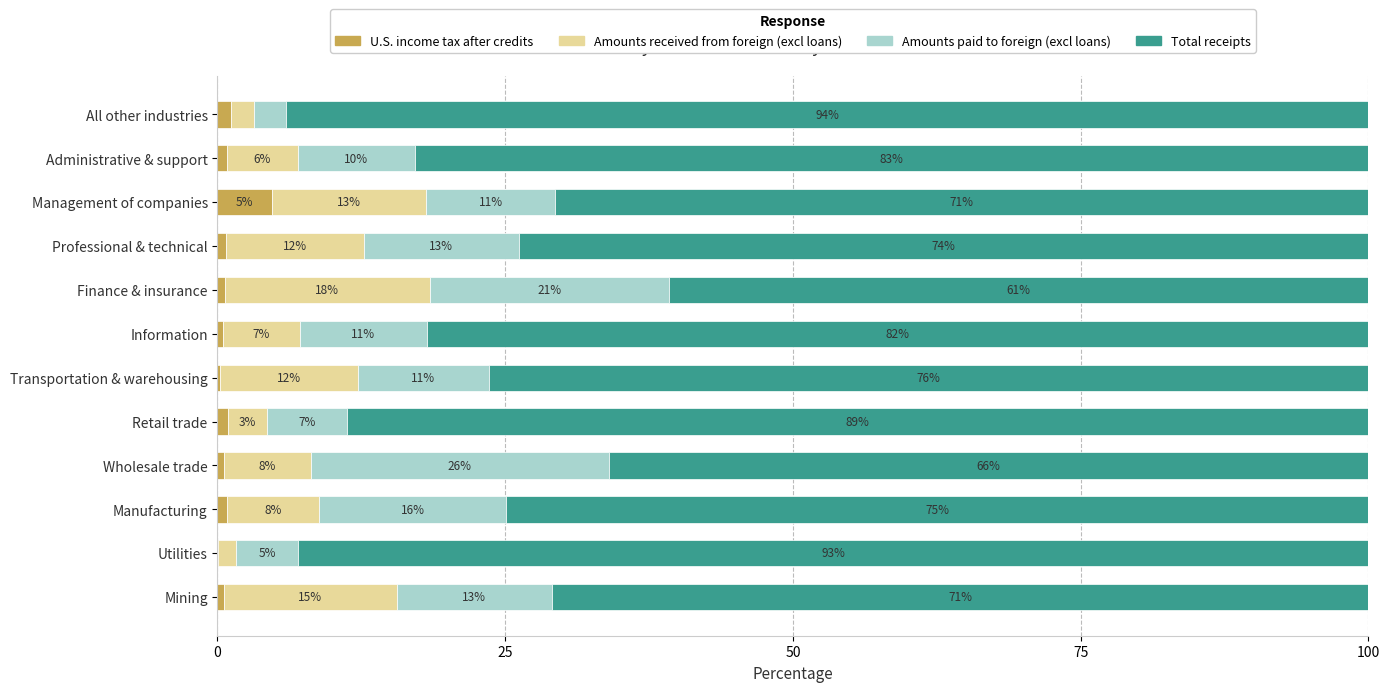

Which category has the highest value in the U.S. income tax after credits series?

Management of companies